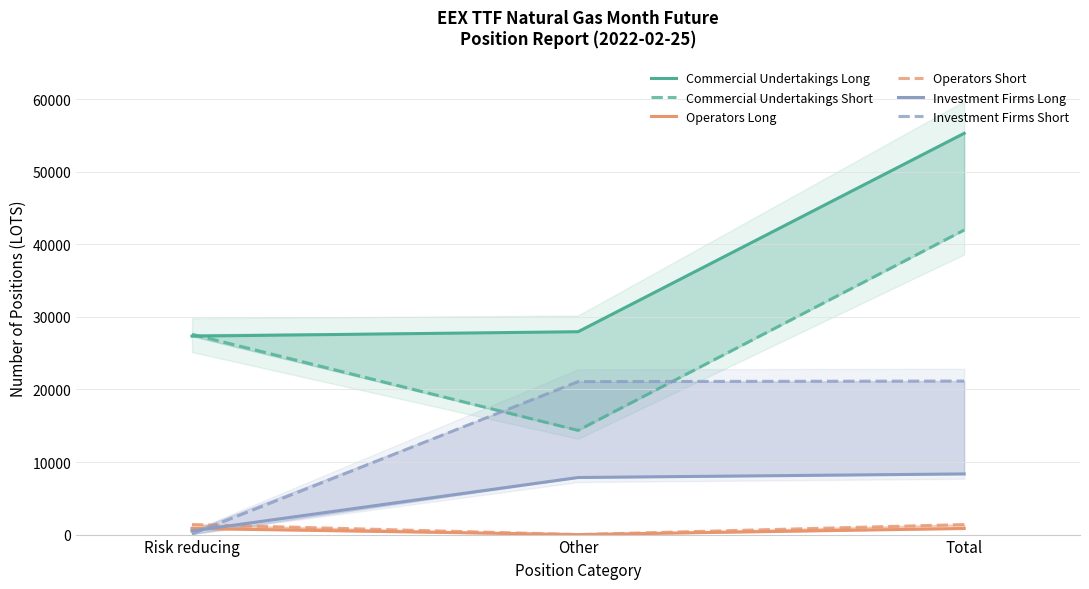

What is the total value across all series at Total?

129028